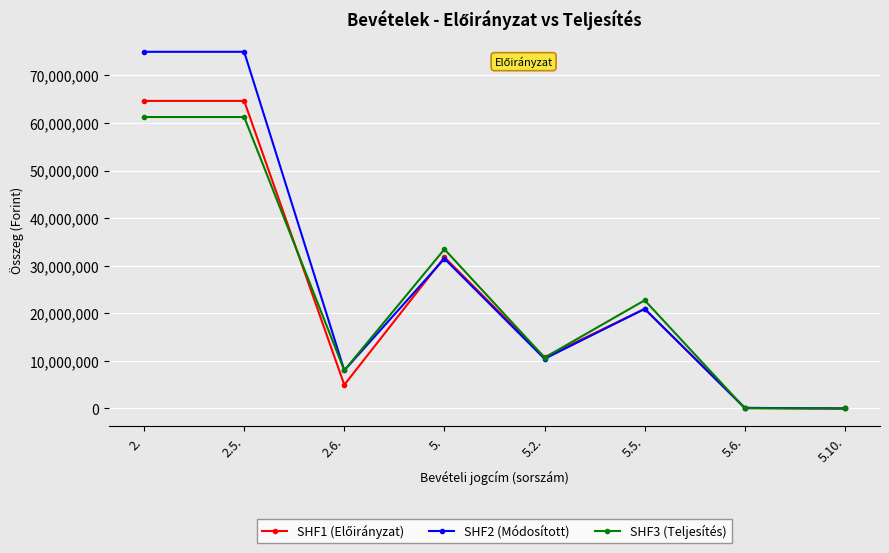

Which series has the largest range (max minus min)?

SHF2 (Módosított)